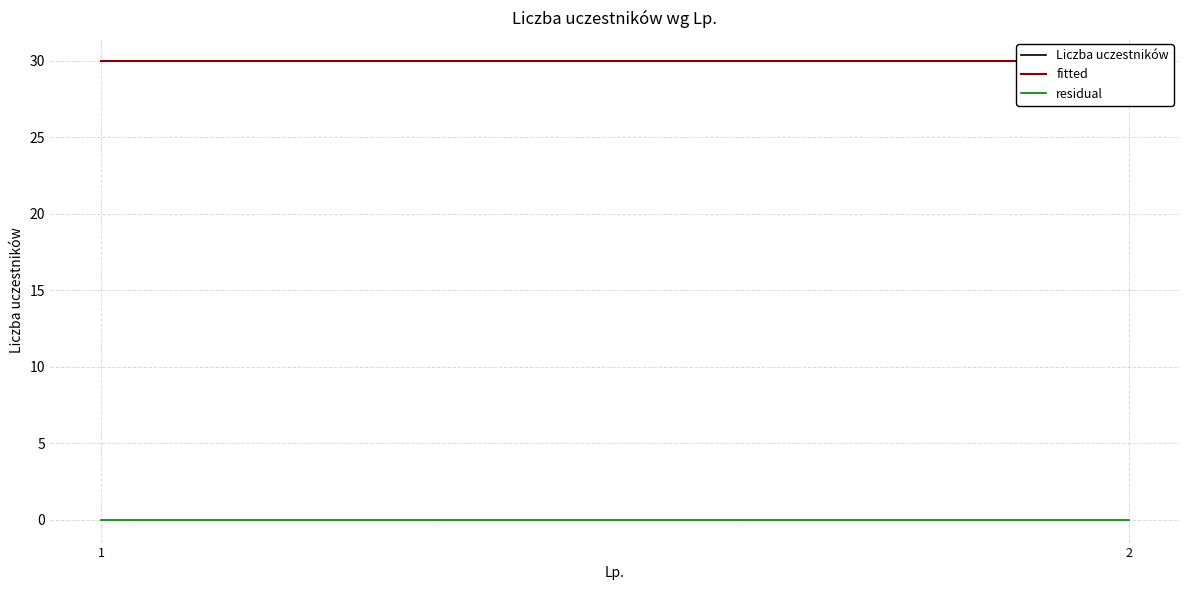

Reading left to right, list all the values displayed in this chart.

Liczba uczestników: 1=30	2=30
fitted: 1=30	2=30
residual: 1=0	2=0